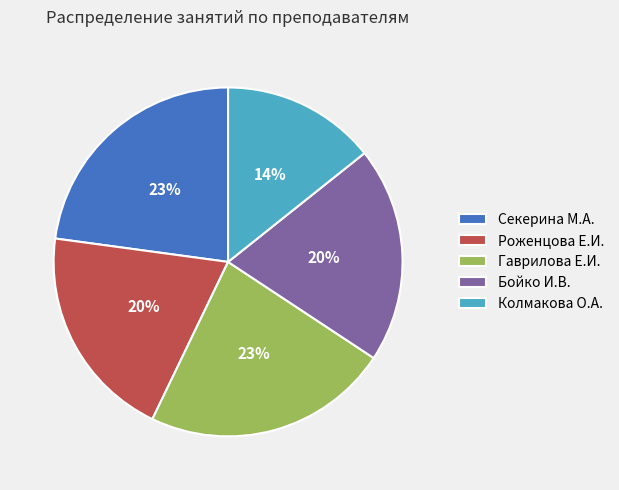

The Колмакова О.А. slice represents 14% of the pie. True or false?

True